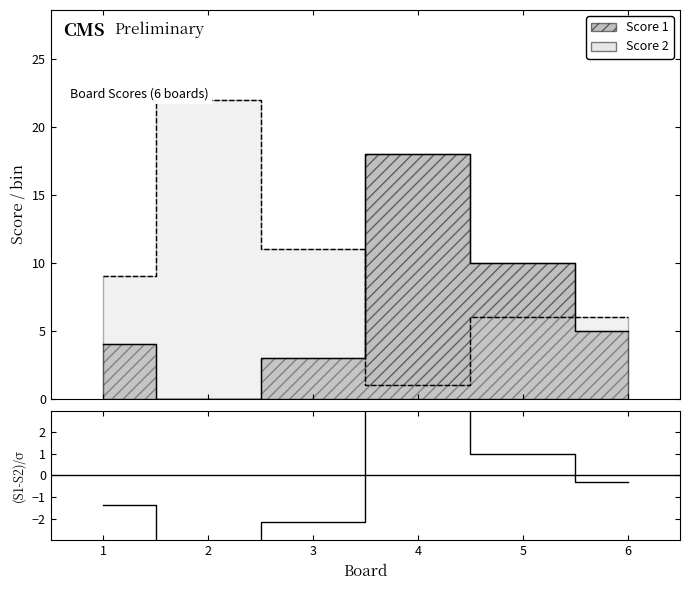

How many points are lower than both their immediate neighbors (excluding endpoints)?

1